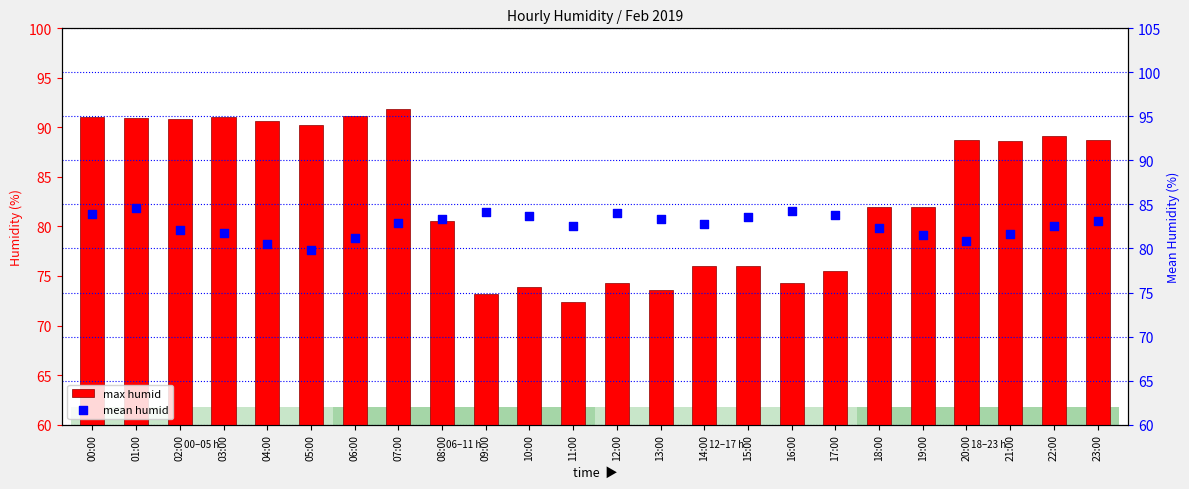

At how many categories does at least one series exceed 72?

24